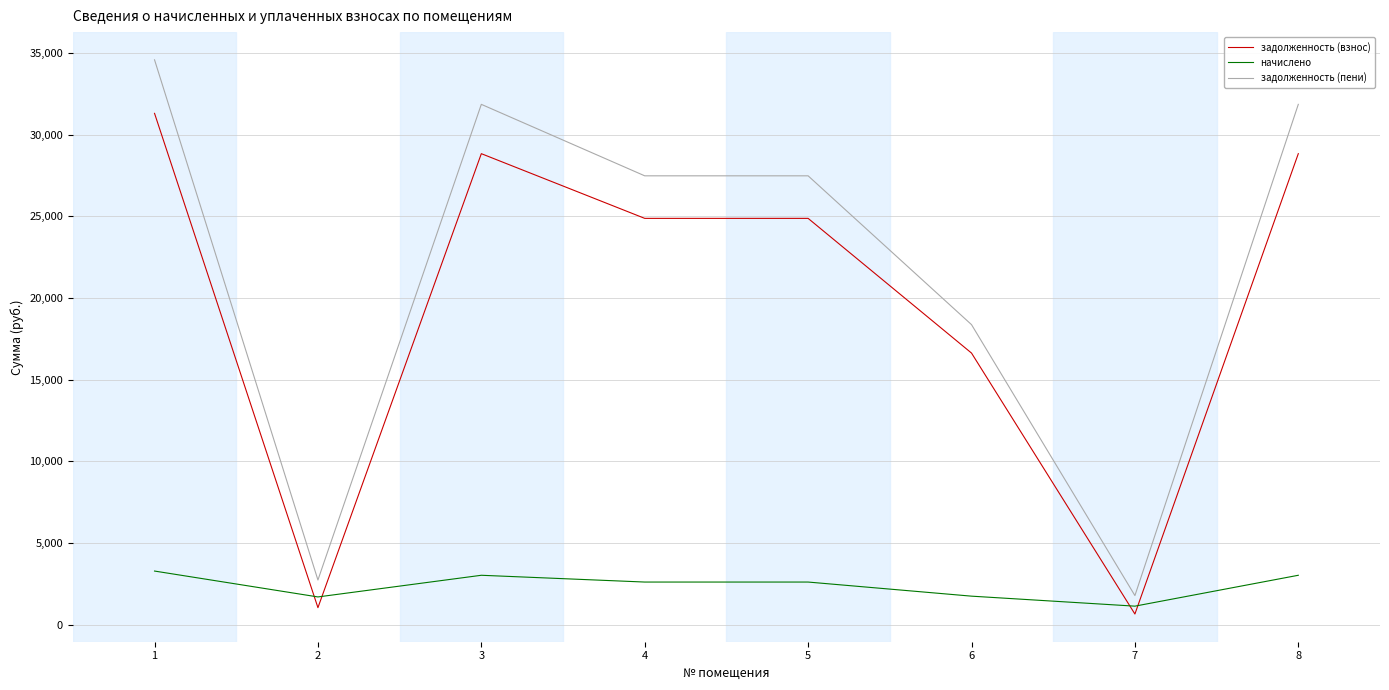

Which series changed the most between 2 and 3?

задолженность (пени)